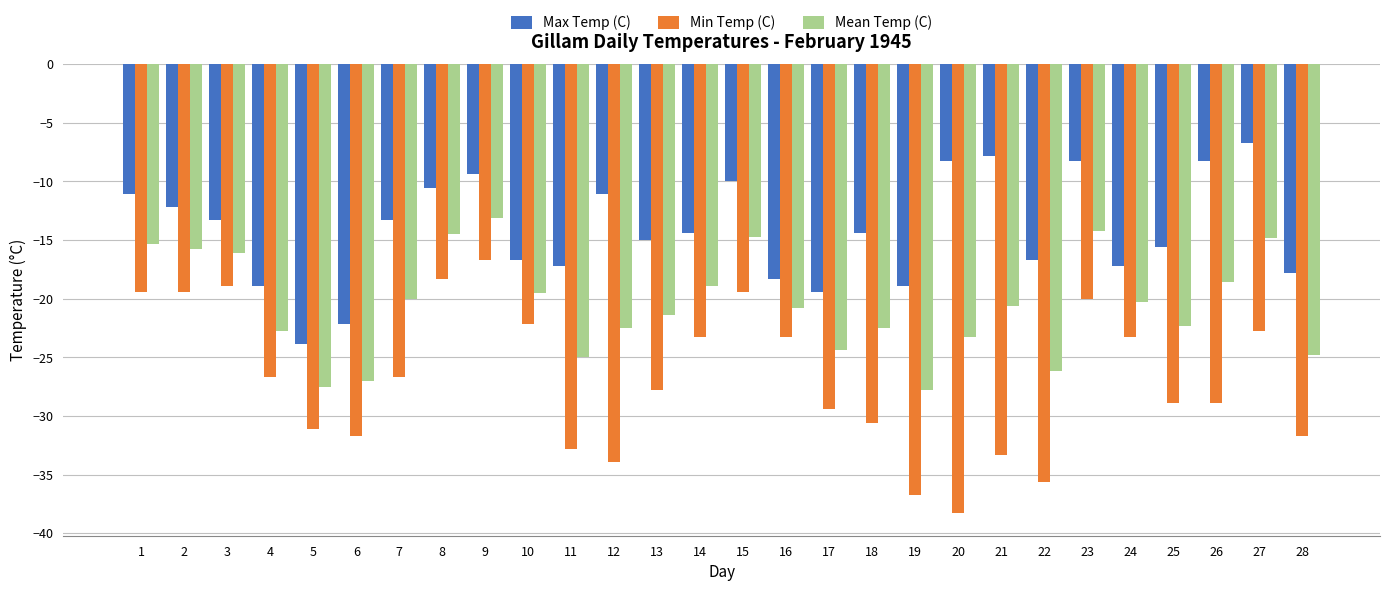

What is the average value of the Max Temp (C) series?

-14.2